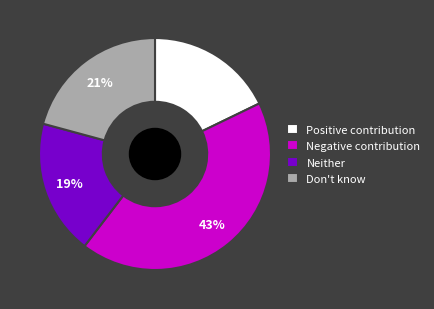

Which slice is the smallest?

Positive contribution